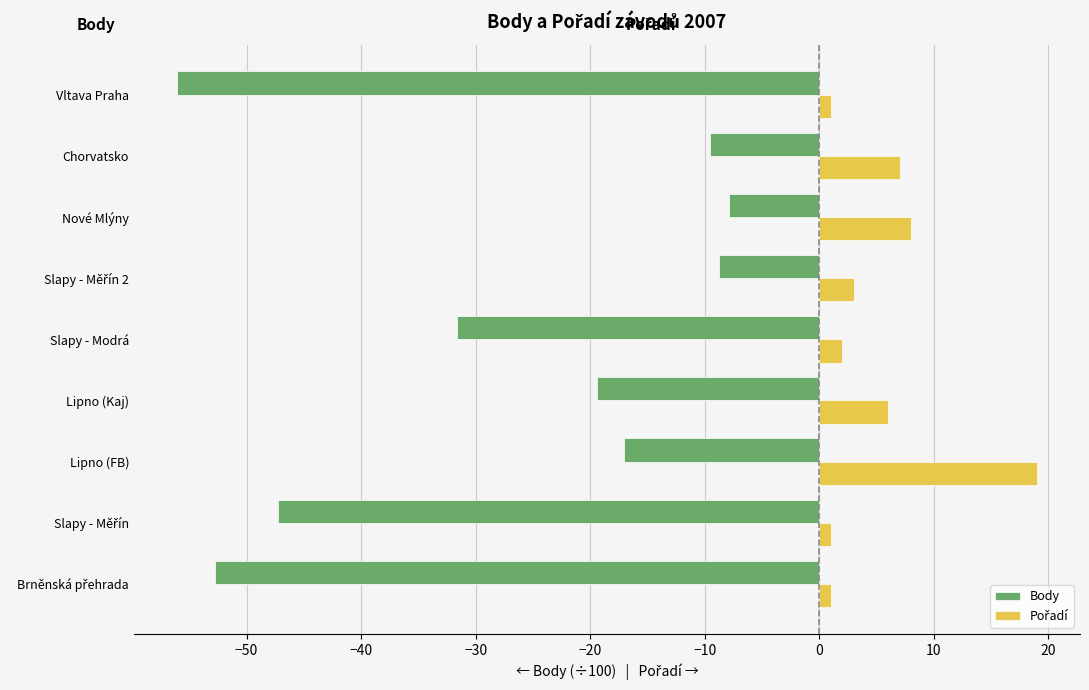

Is it true that Body equals -15.1 at Chorvatsko?

False